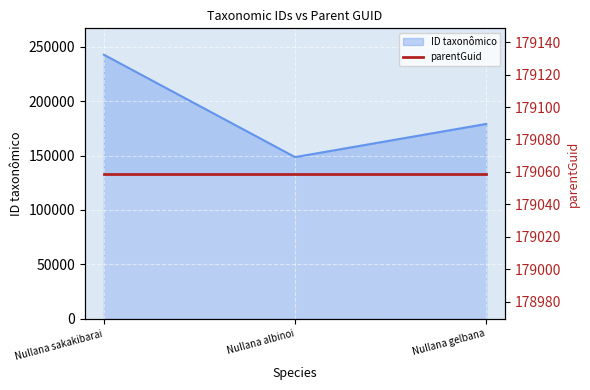

Count the values in the range 148580 to 242687.

3